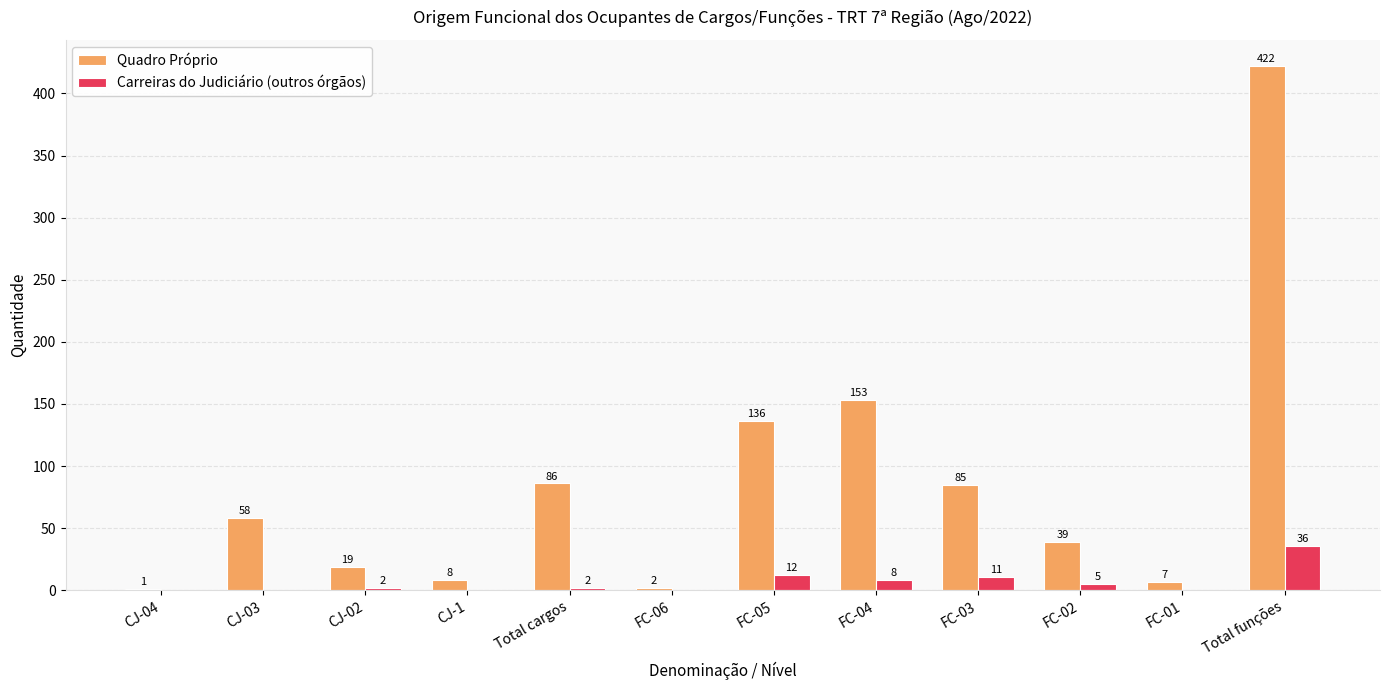

What is the approximate value of Quadro Próprio at FC-01?

7